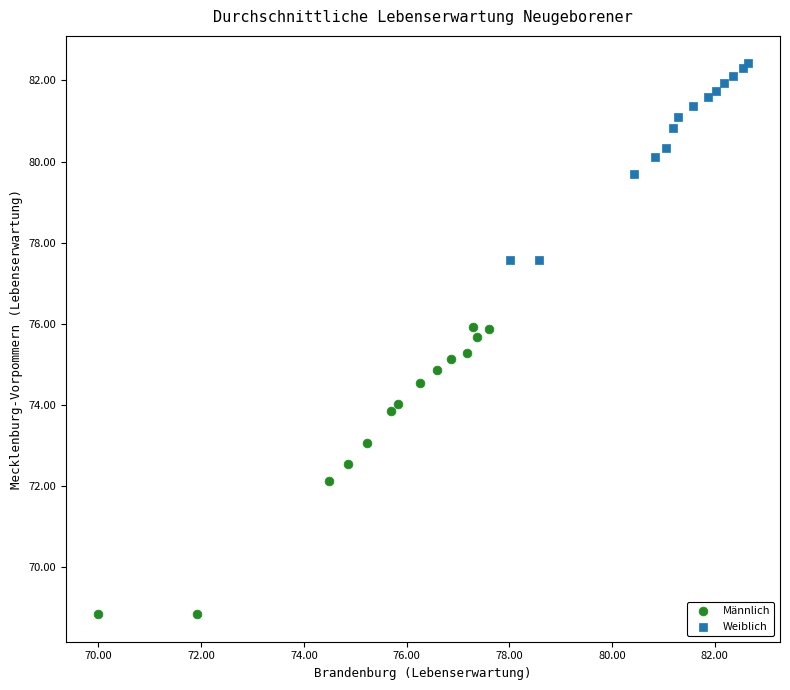

Which series reaches the maximum Y coordinate?

Weiblich